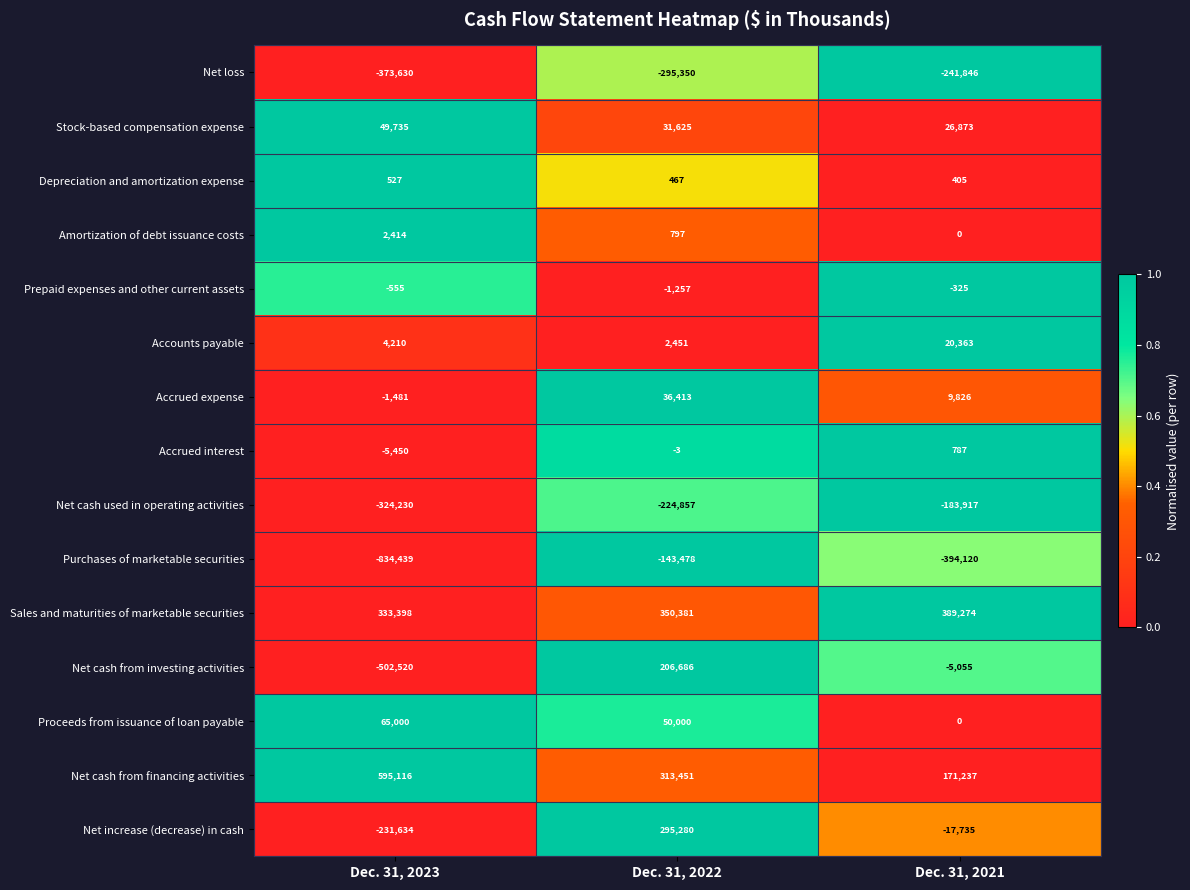

At which label is Sales and maturities of marketable securities closest to 361336?

Dec. 31, 2022